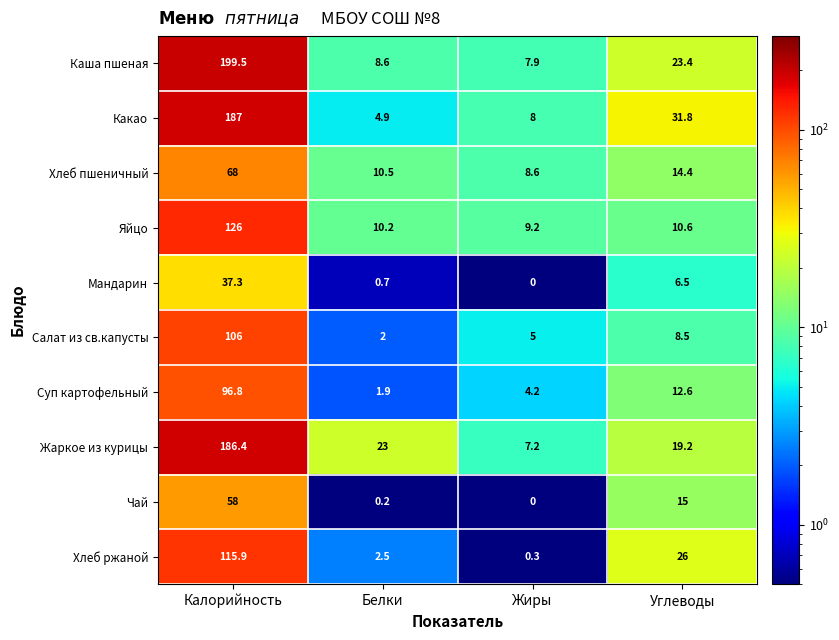

Which series changed the most between Калорийность and Углеводы?

Каша пшеная